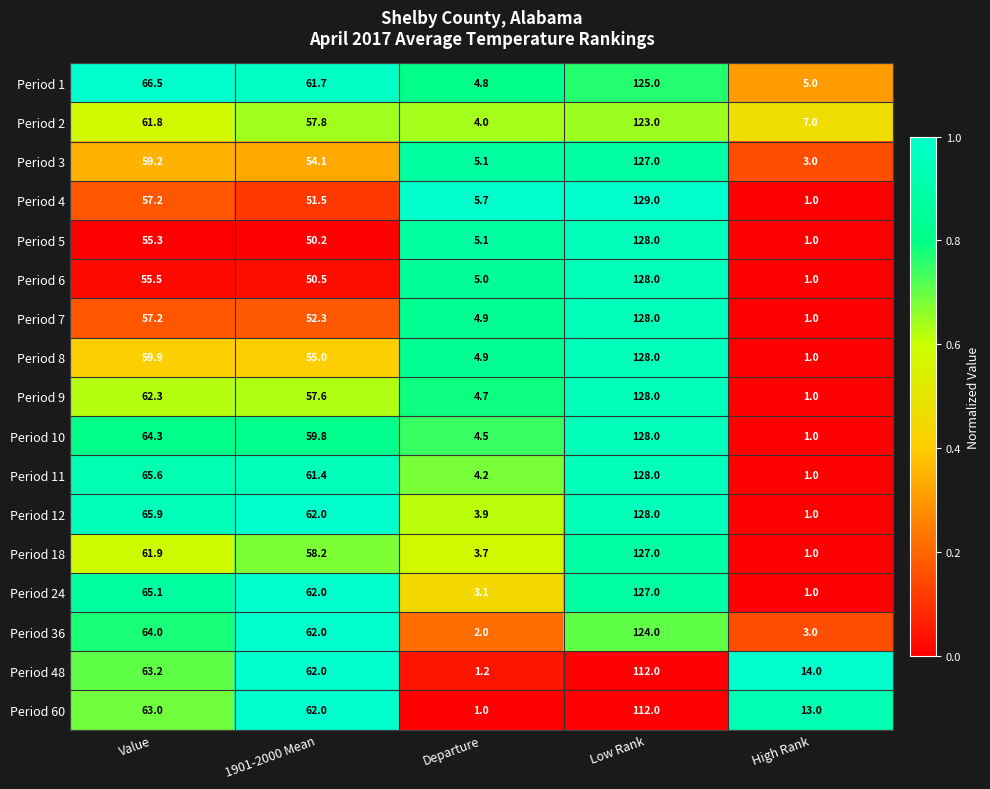

What is the average value of the Period 24 series?

51.6